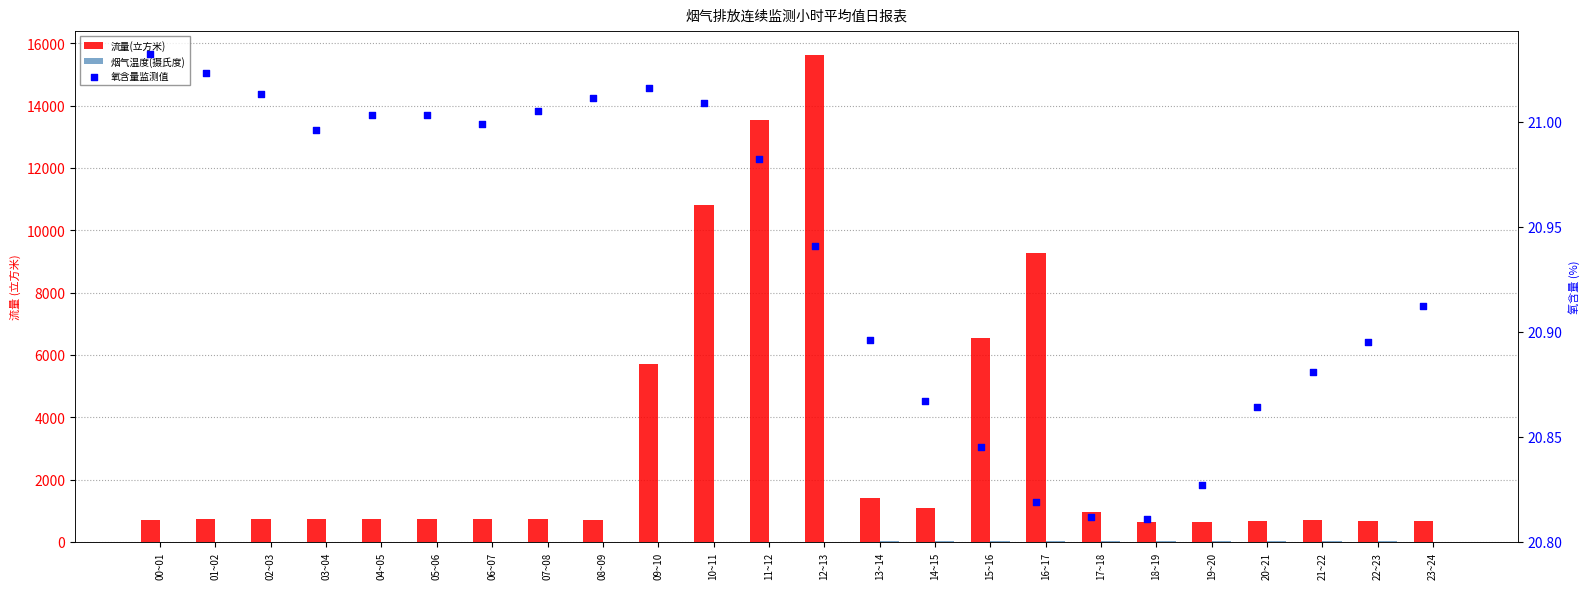

At which category is the sum across all series the highest?

12~13